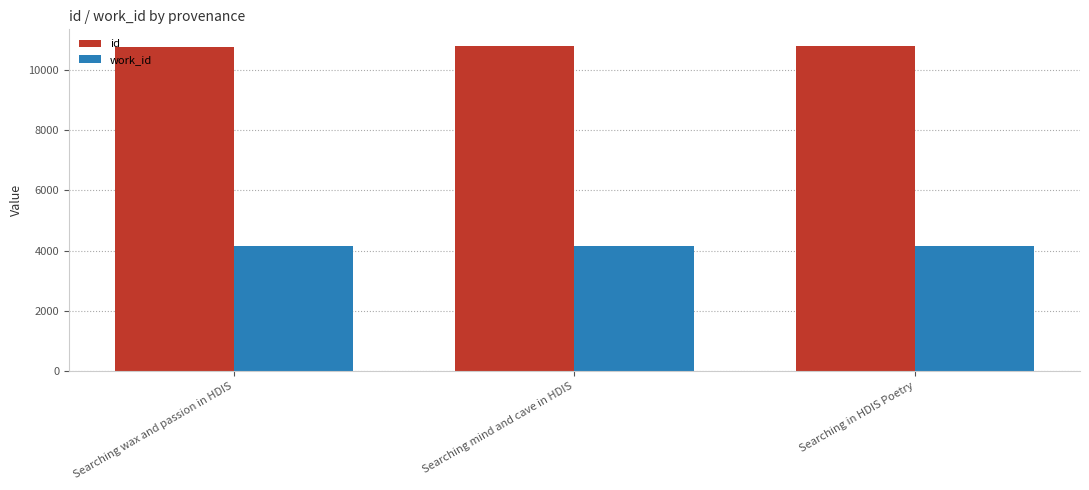

What are all the series names shown in the legend?

id, work_id